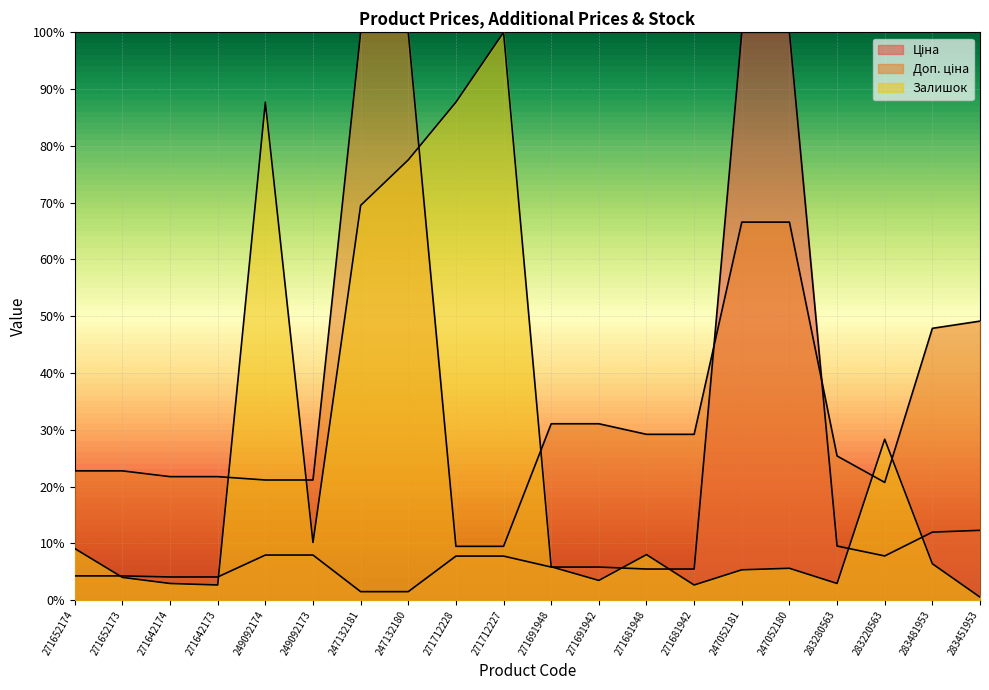

True or false: Залишок has a value of 0.7 at 247132181.

True